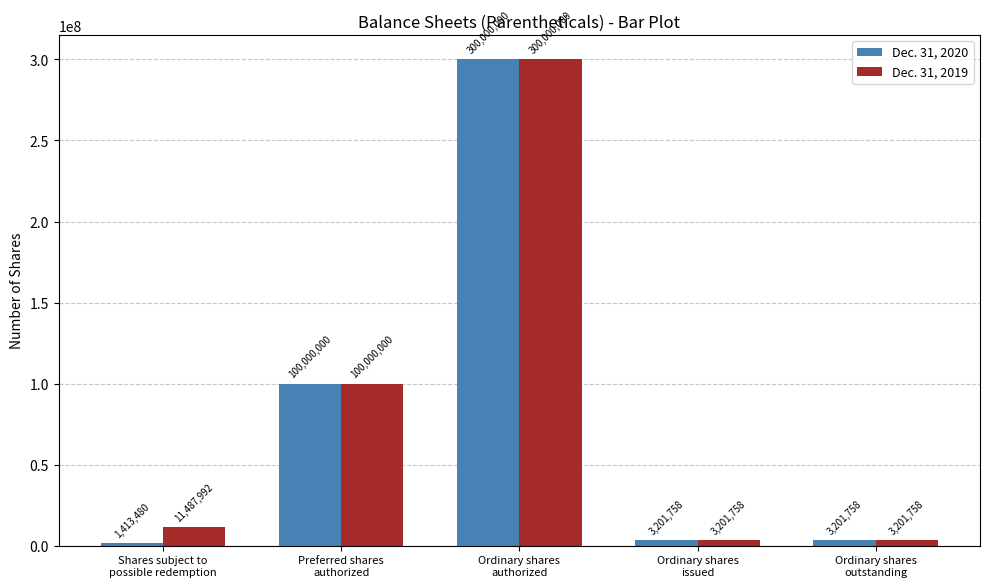

What is the difference between the highest and lowest values at Shares subject to
possible redemption?

10074512